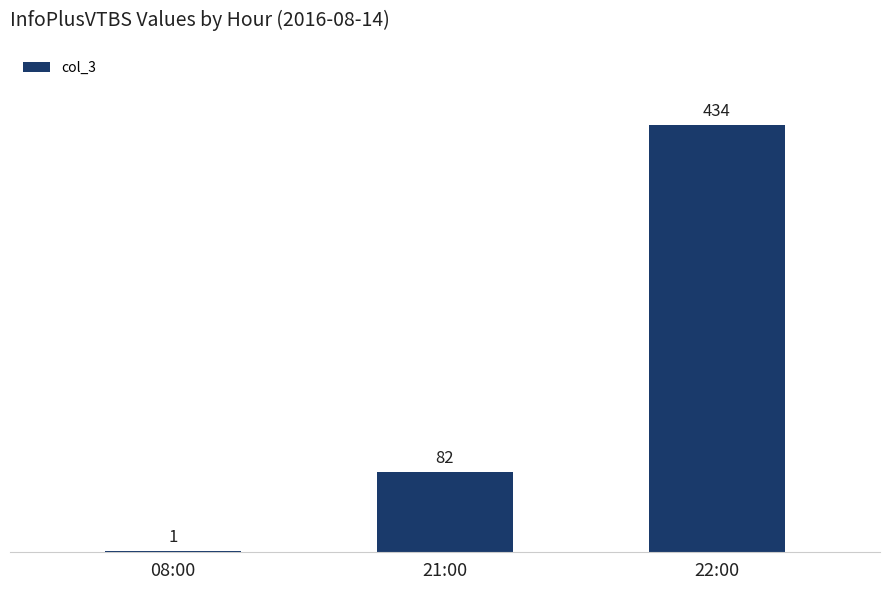

Read the value at 08:00.

1